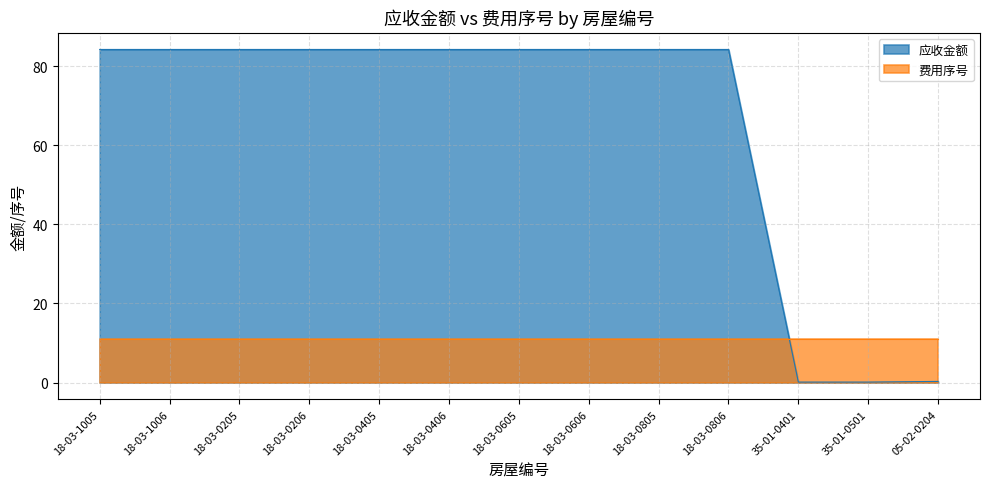

Count the number of data series in this chart.

2